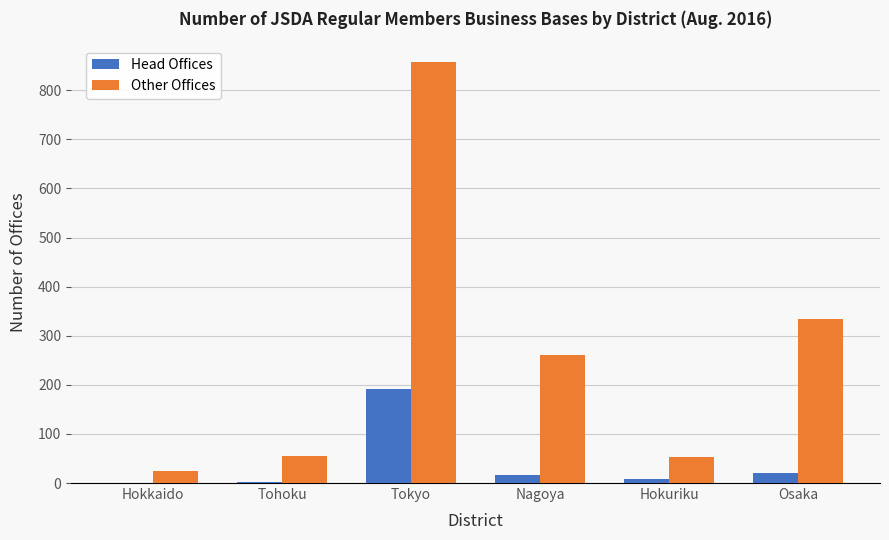

At which category is the sum across all series the highest?

Tokyo